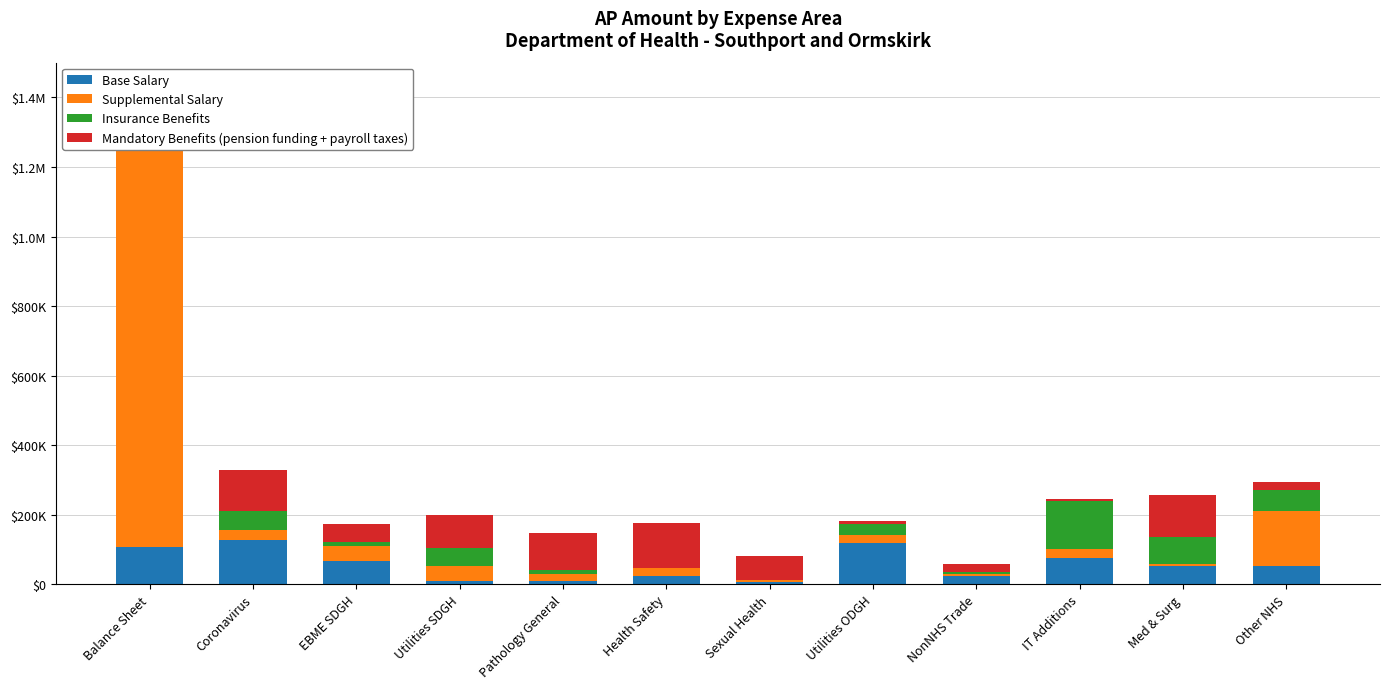

What position from the right is Sexual Health?

6